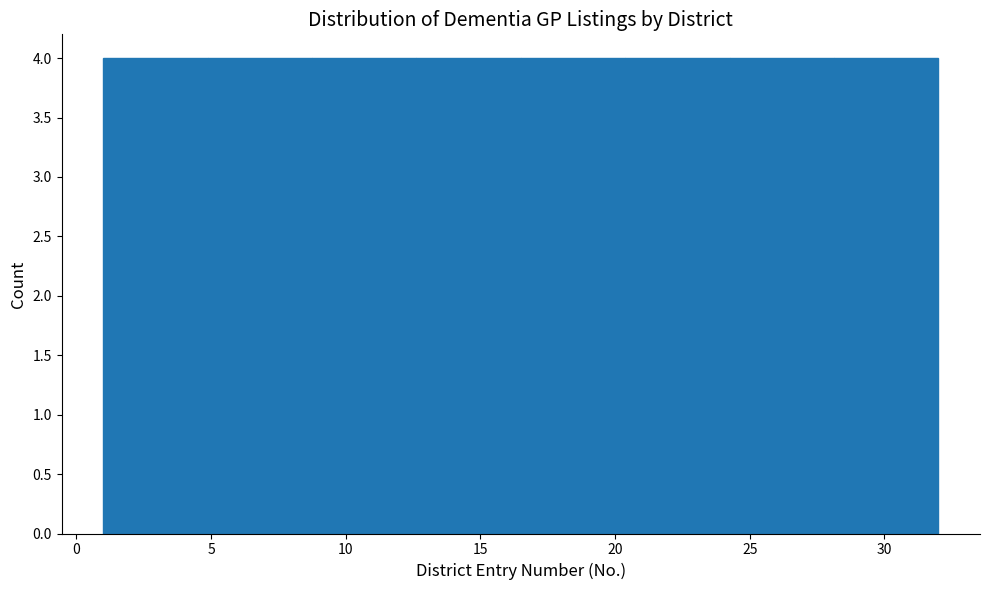

Reading left to right, transcribe this chart: for each bar, give the range it covers on the x-axis and its height. Neither the bar edges nor the heights are printed on the chart, so give them approximately, as read against the axes.

1.0 to 5.0: 4
5.0 to 9.0: 4
9.0 to 12.5: 4
12.5 to 16.5: 4
16.5 to 20.5: 4
20.5 to 24.5: 4
24.5 to 28.0: 4
28.0 to 32.0: 4